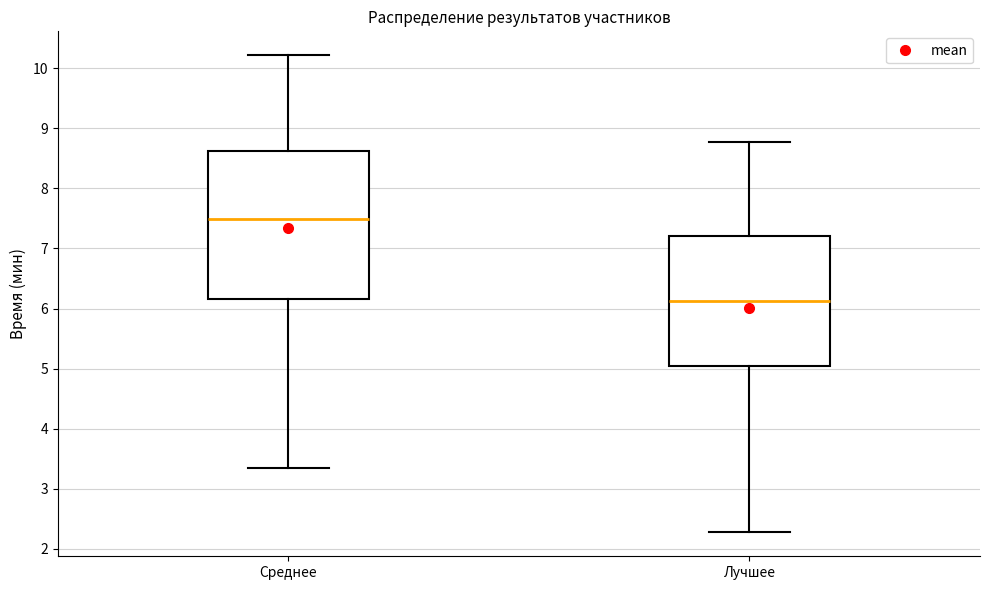

Which box is the tallest, from its lower edge to its upper edge?

Среднее